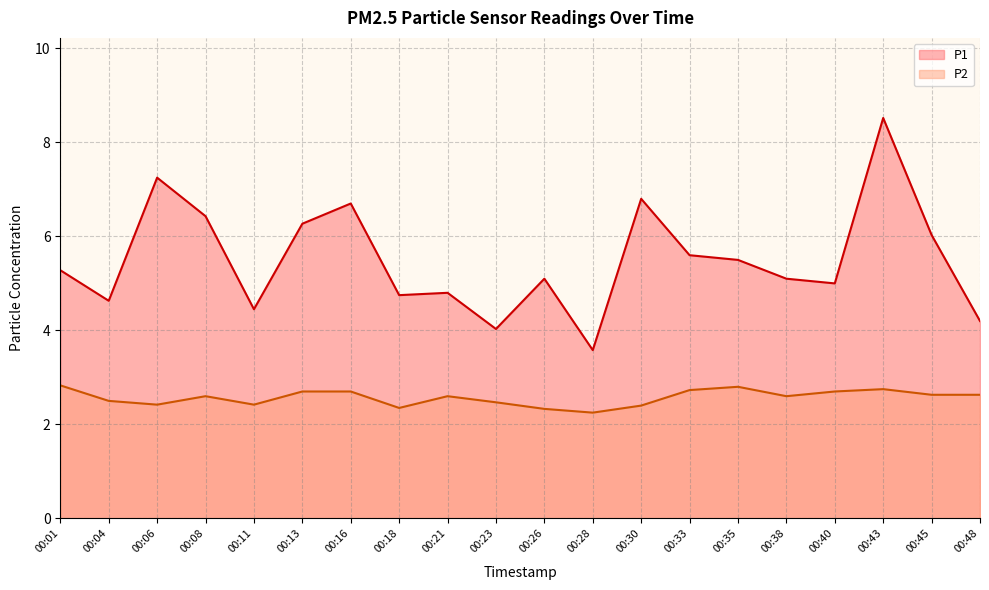

Reading right to left, list all the values displayed in this chart.

P1: 4.2	6.0	8.5	5.0	5.1	5.5	5.6	6.8	3.6	5.1	4.0	4.8	4.8	6.7	6.3	4.5	6.4	7.2	4.6	5.3
P2: 2.6	2.6	2.8	2.7	2.6	2.8	2.7	2.4	2.2	2.3	2.5	2.6	2.4	2.7	2.7	2.4	2.6	2.4	2.5	2.8